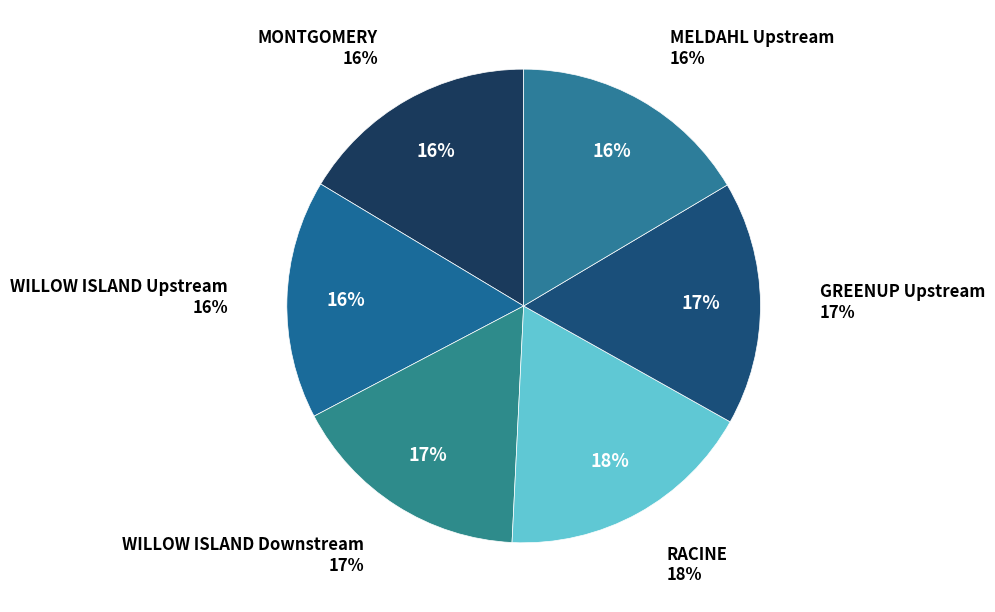

True or false: RACINE accounts for 18% of the total.

True